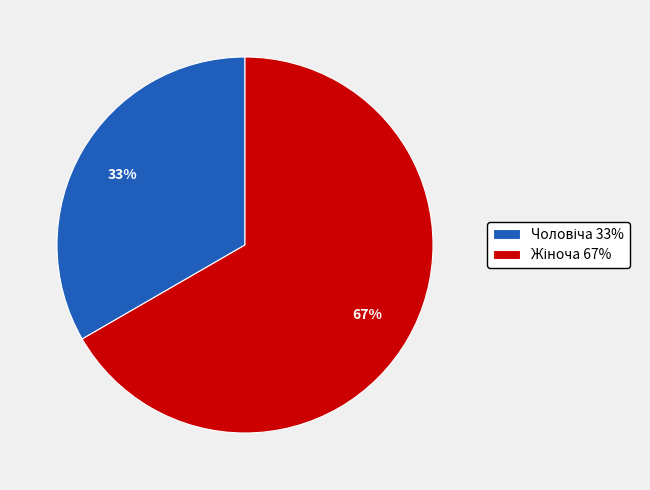

To the nearest percent, what is the average slice percentage?

50%